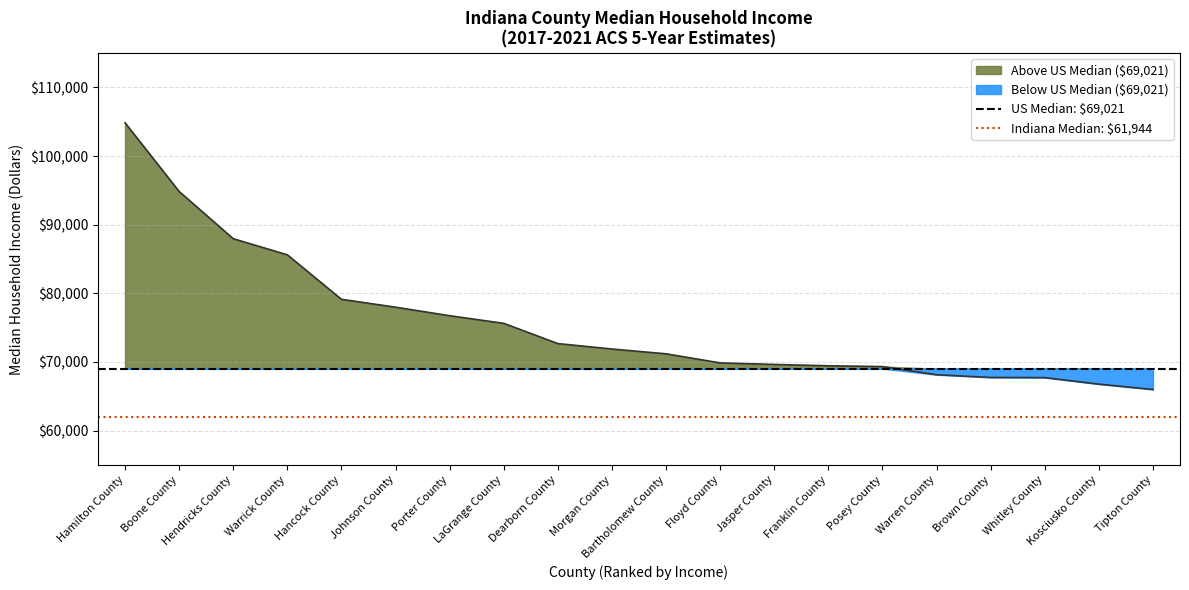

At Boone County, list the series in order from smallest to largest.

Below US Median ($69,021), Above US Median ($69,021)